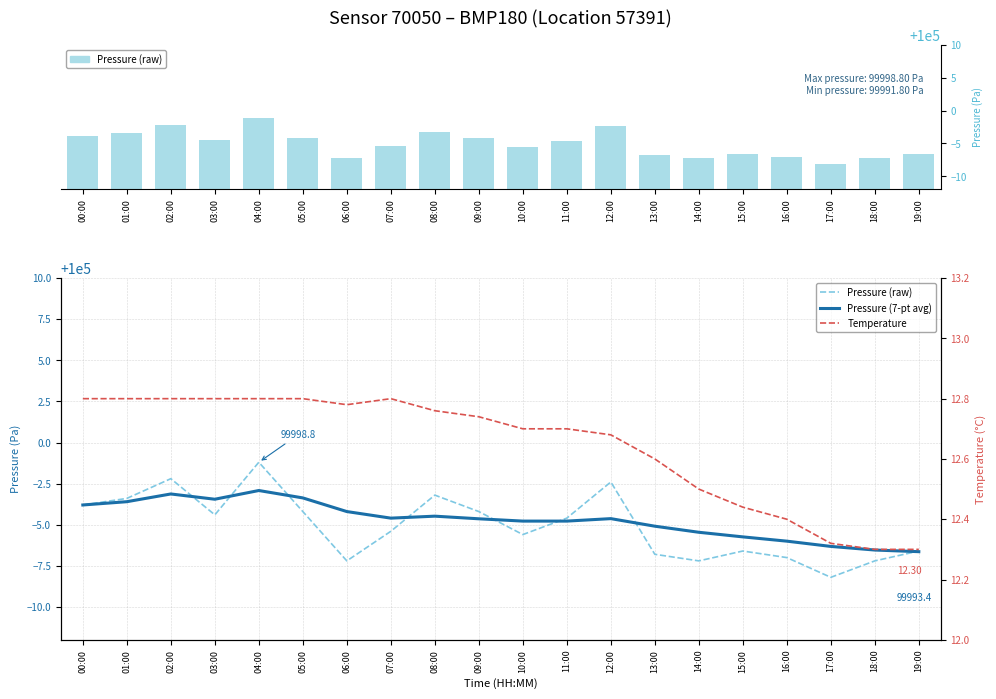

Reading left to right, extract all data points from this chart.

Pressure (raw): 00:00=99996.2	01:00=99996.6	02:00=99997.8	03:00=99995.6	04:00=99998.8	05:00=99995.8	06:00=99992.8	07:00=99994.6	08:00=99996.8	09:00=99995.8	10:00=99994.4	11:00=99995.4	12:00=99997.6	13:00=99993.2	14:00=99992.8	15:00=99993.4	16:00=99993.0	17:00=99991.8	18:00=99992.8	19:00=99993.4
Pressure (7-pt avg): 00:00=99996.2	01:00=99996.4	02:00=99996.9	03:00=99996.6	04:00=99997.1	05:00=99996.6	06:00=99995.8	07:00=99995.4	08:00=99995.5	09:00=99995.4	10:00=99995.2	11:00=99995.2	12:00=99995.4	13:00=99994.9	14:00=99994.5	15:00=99994.3	16:00=99994.0	17:00=99993.7	18:00=99993.5	19:00=99993.4
Temperature: 00:00=12.8	01:00=12.8	02:00=12.8	03:00=12.8	04:00=12.8	05:00=12.8	06:00=12.8	07:00=12.8	08:00=12.8	09:00=12.7	10:00=12.7	11:00=12.7	12:00=12.7	13:00=12.6	14:00=12.5	15:00=12.4	16:00=12.4	17:00=12.3	18:00=12.3	19:00=12.3